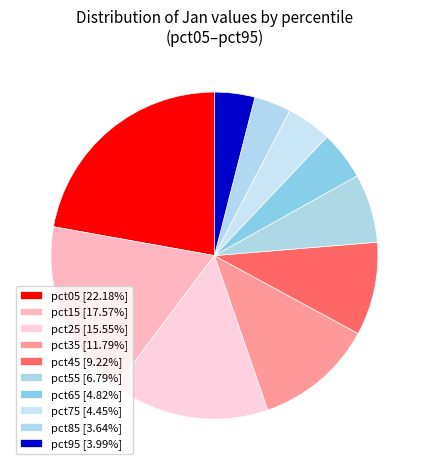

Count the number of slices in the pie.

10